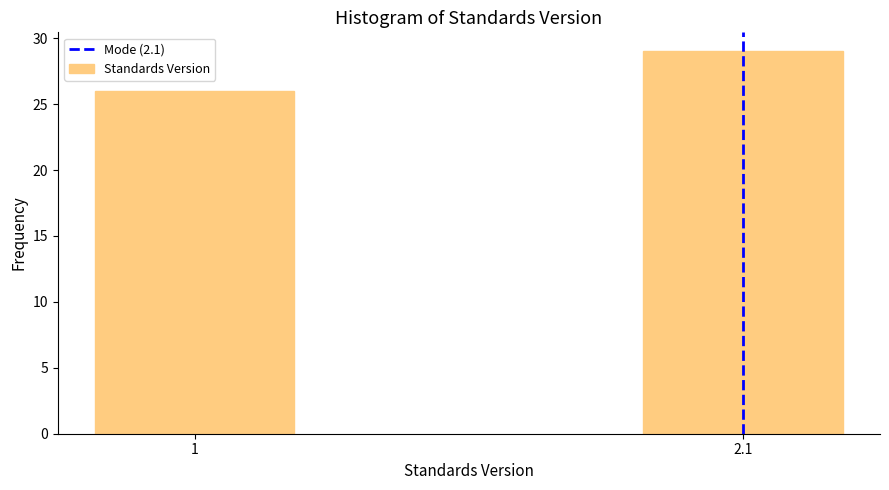

Reading right to left, transcribe all the data shown in this chart.

2.1=29	1=26